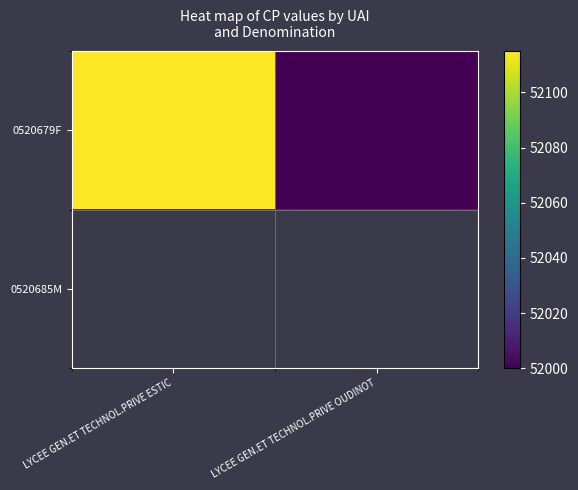

Is the value of 0520685M at LYCEE GEN.ET TECHNOL.PRIVE OUDINOT greater than the value of 0520679F at LYCEE GEN.ET TECHNOL.PRIVE ESTIC?

No